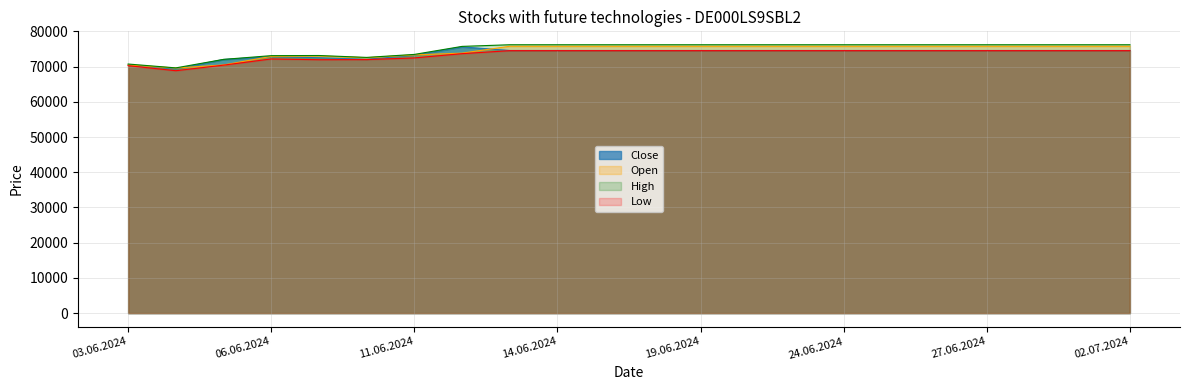

Which category has the highest value in the High series?

13.06.2024